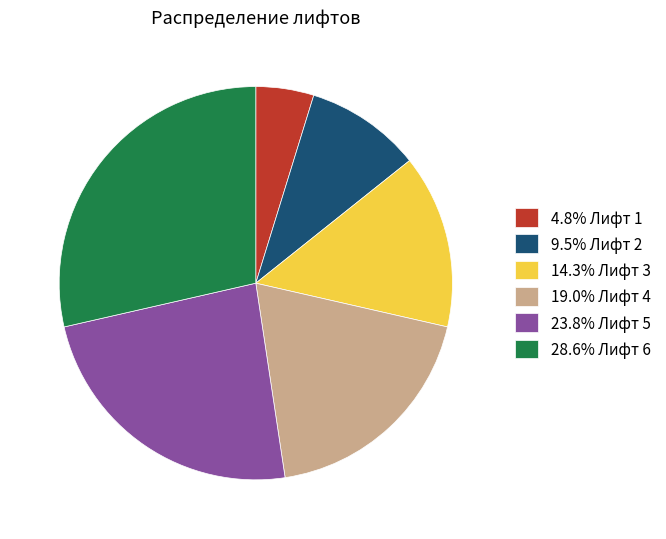

How many slices are in this pie chart?

6